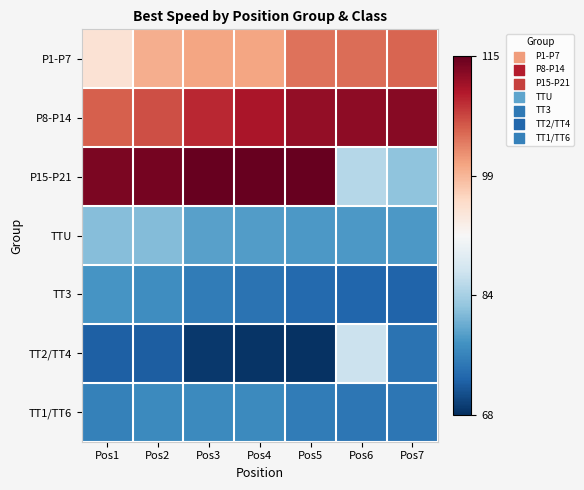

Rank the series by their maximum value, from highest to lowest.

P15-P21, P8-P14, P1-P7, TT2/TT4, TTU, TT3, TT1/TT6